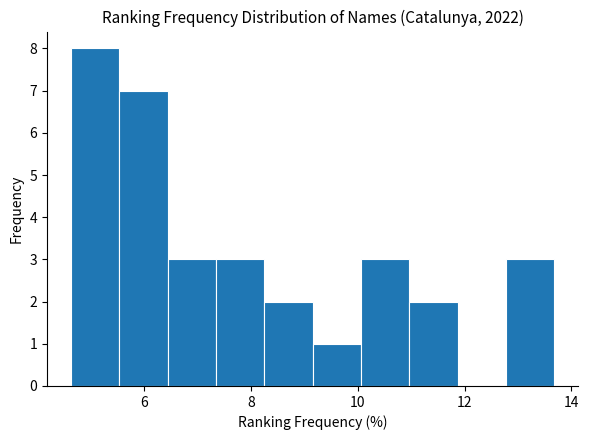

Reading left to right, list every bar in this chart as the range it spans on the x-axis followed by its height. Neither the bar edges nor the heights are printed on the chart, so give them approximately, as read against the axes.

4.6 to 5.6: 8
5.6 to 6.4: 7
6.4 to 7.4: 3
7.4 to 8.2: 3
8.2 to 9.2: 2
9.2 to 10.0: 1
10.0 to 11.0: 3
11.0 to 11.8: 2
11.8 to 12.8: 0
12.8 to 13.6: 3